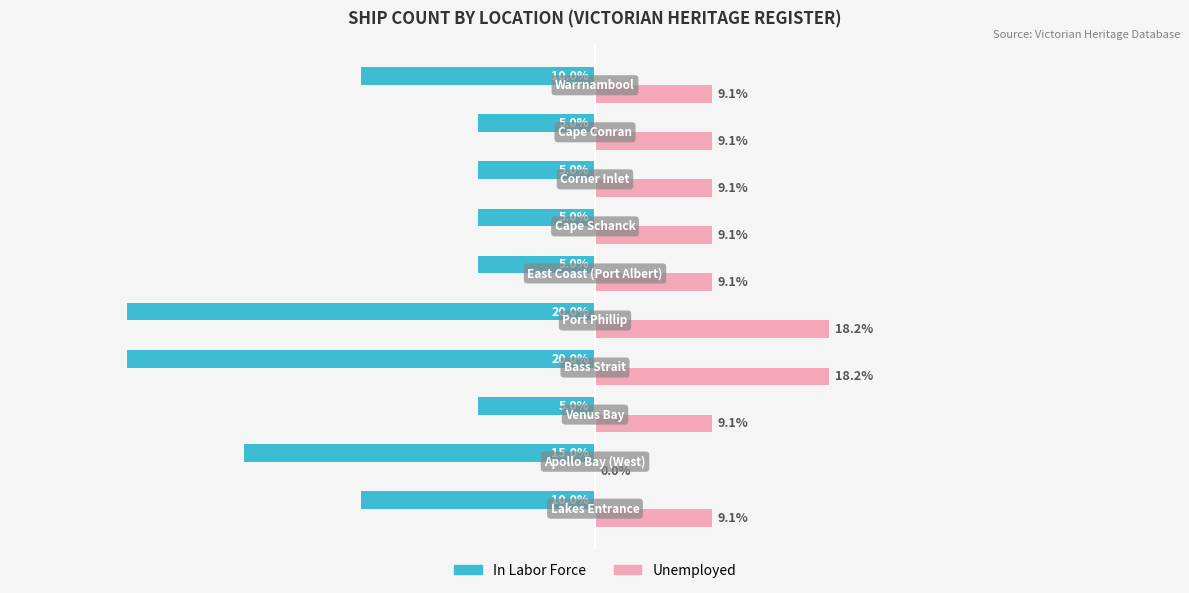

How many bars are there in each group?

2